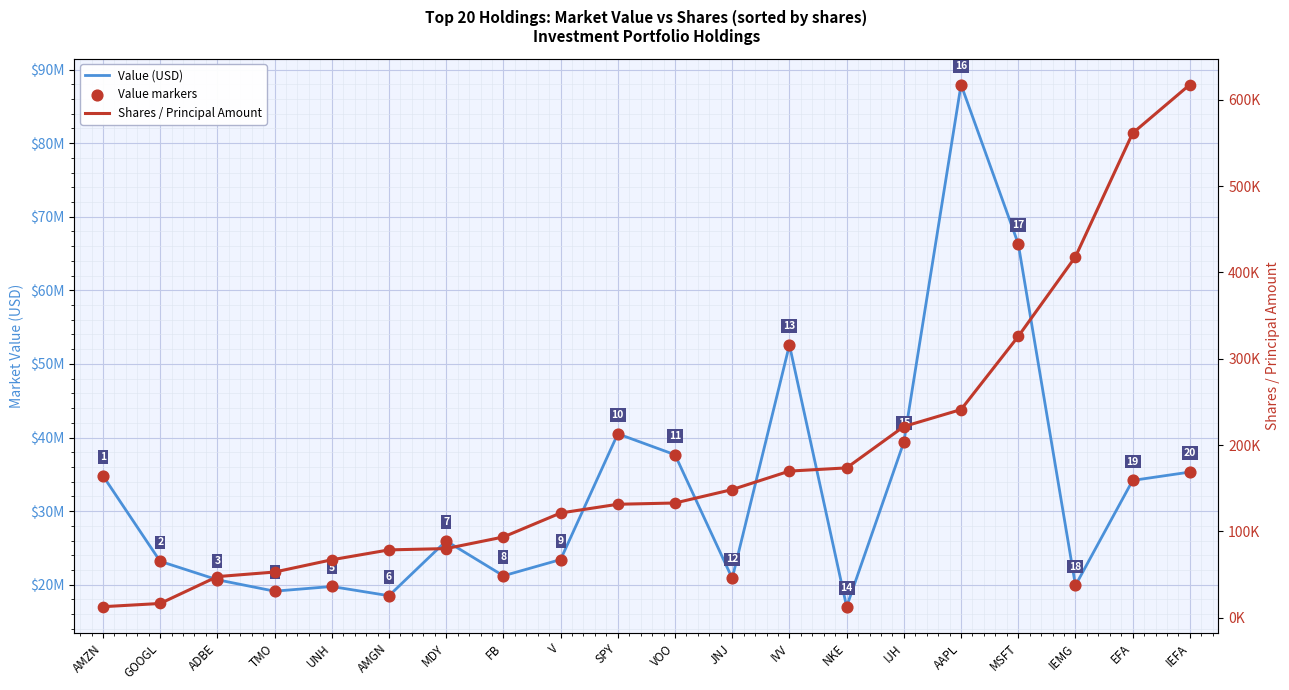

Which series has the largest Y range (max minus min)?

Value (USD)